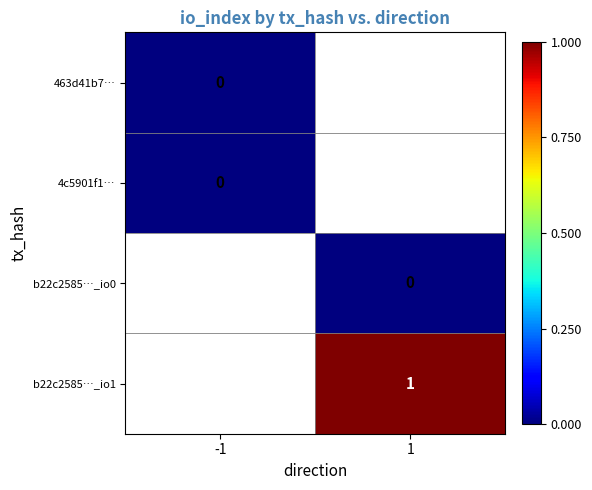

What is the maximum value shown in the chart?

1.0